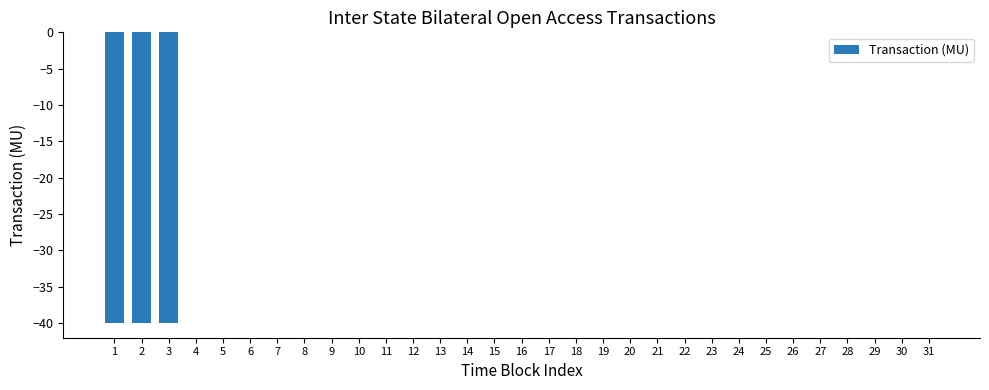

Is it true that the value at 4 is 0?

True